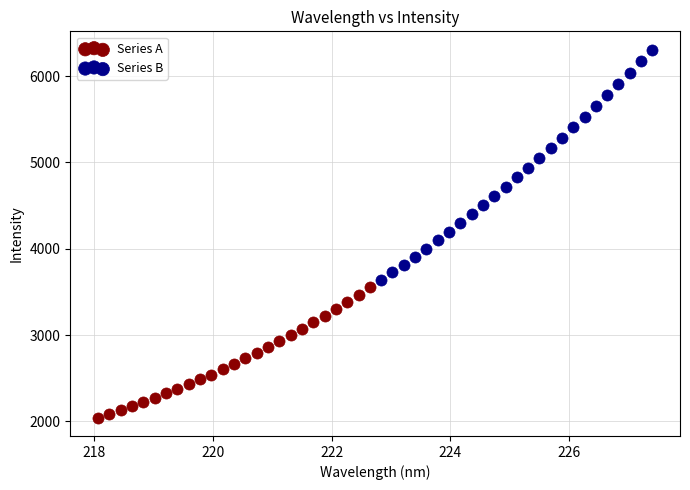

Which series contains the lowest Y value?

Series A